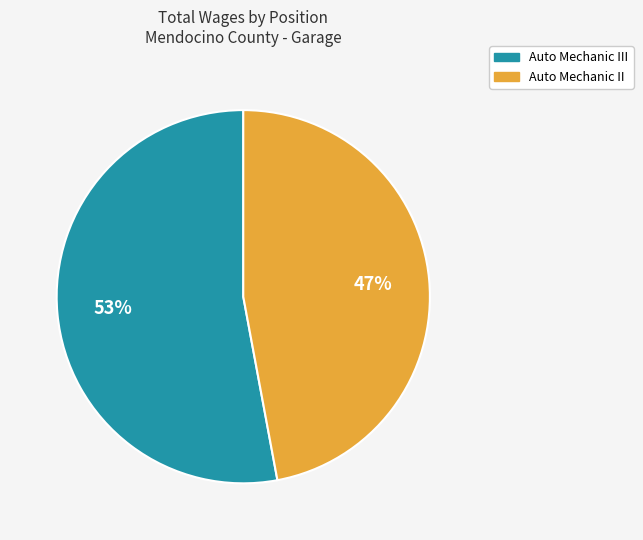

The Auto Mechanic II slice represents 47% of the pie. True or false?

True